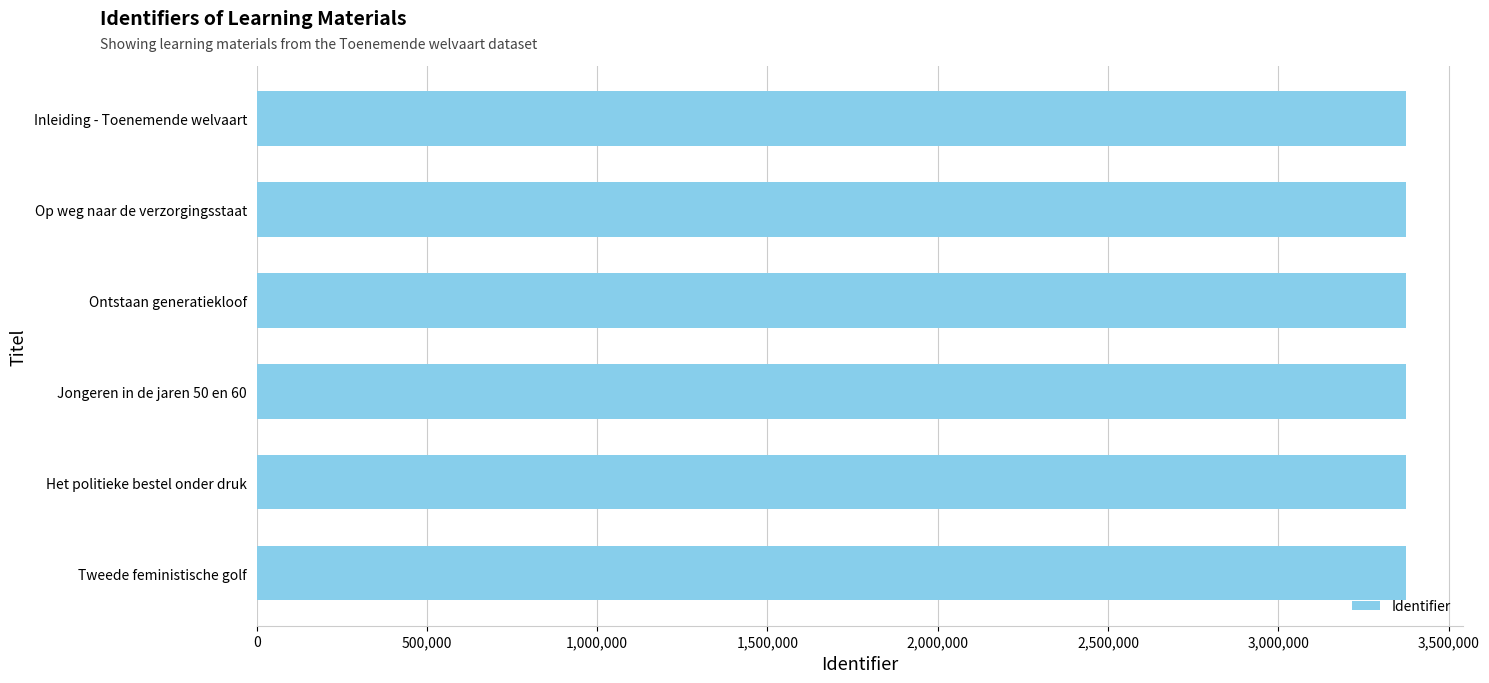

Are the bars horizontal?

Yes